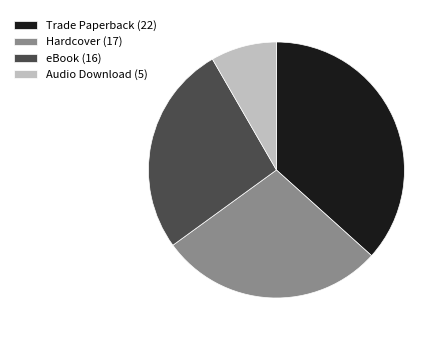

Does any single category account for the majority?

No